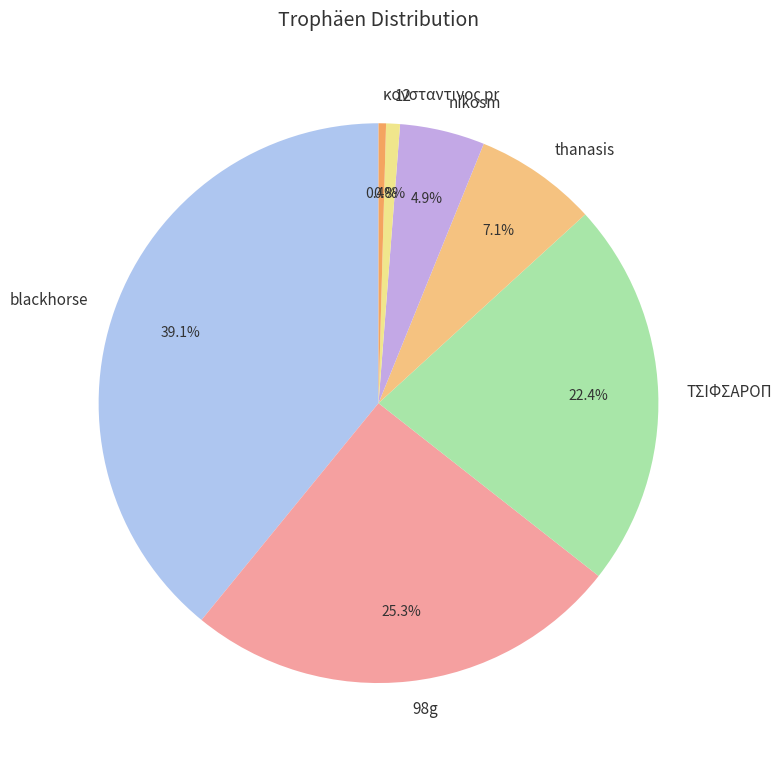

What percentage is NOT represented by κονσταντινος pr?

99.6%